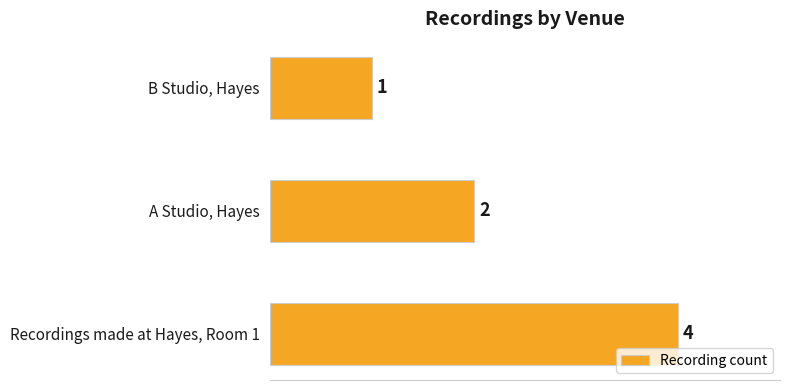

Reading top to bottom, extract all data points from this chart.

1	2	4